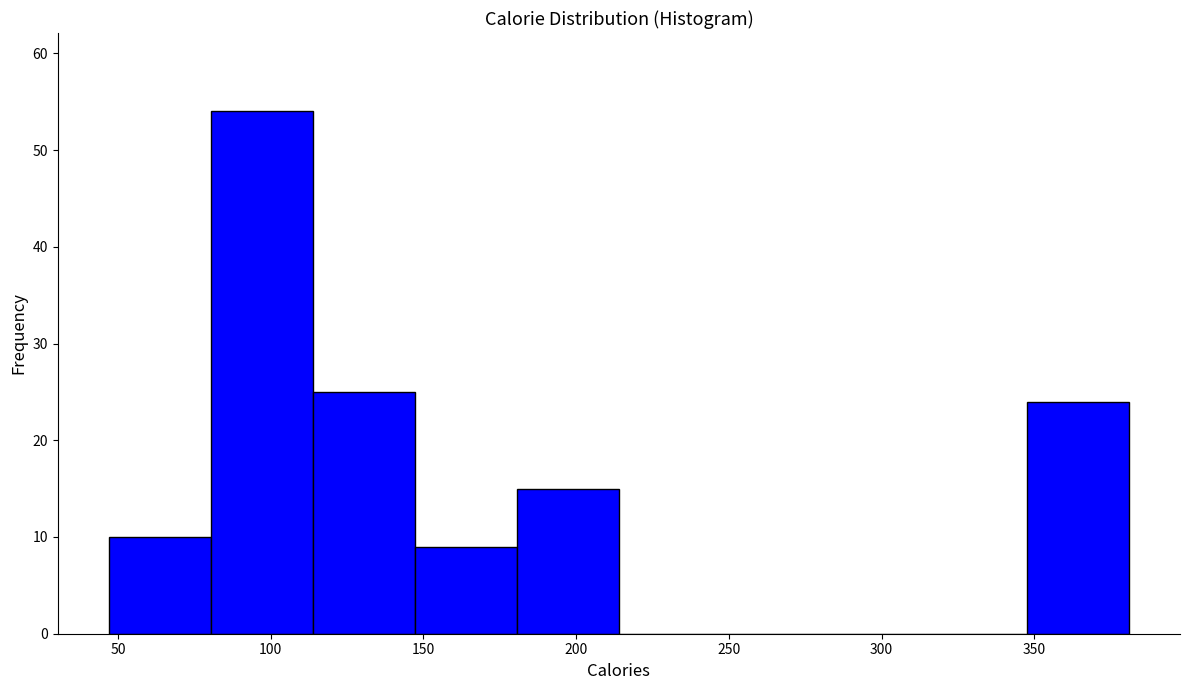

Reading left to right, transcribe this chart: for each bar, give the range it covers on the x-axis and its height. Neither the bar edges nor the heights are printed on the chart, so give them approximately, as read against the axes.

45 to 80: 10
80 to 115: 54
115 to 145: 25
145 to 180: 9
180 to 215: 15
215 to 245: 0
245 to 280: 0
280 to 315: 0
315 to 350: 0
350 to 380: 24